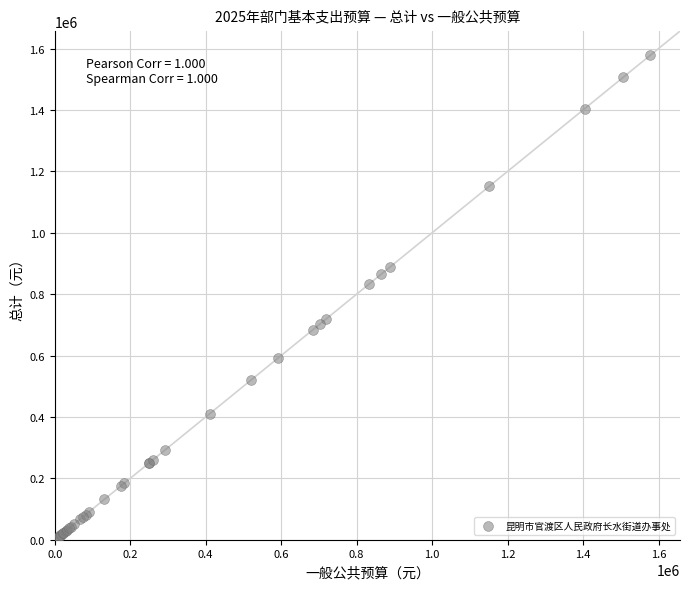

What Y value in the scatter plot is closest to 792681?

832846